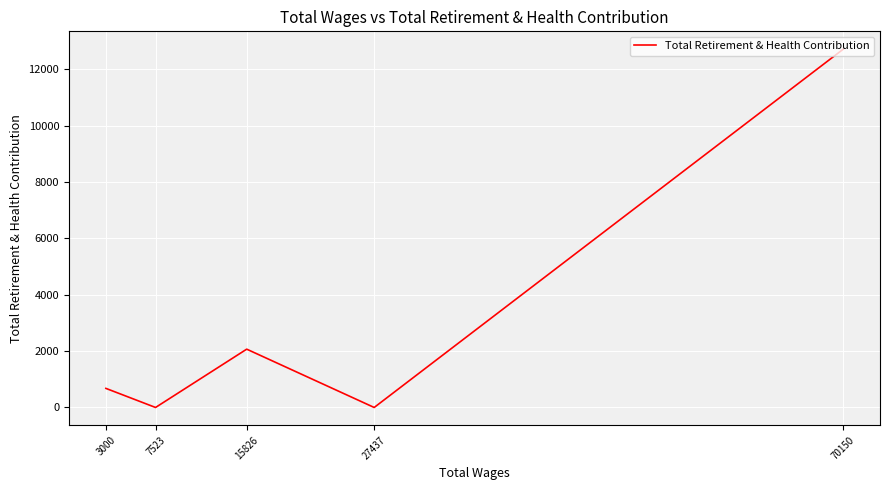

What is the sum of all values?

15450